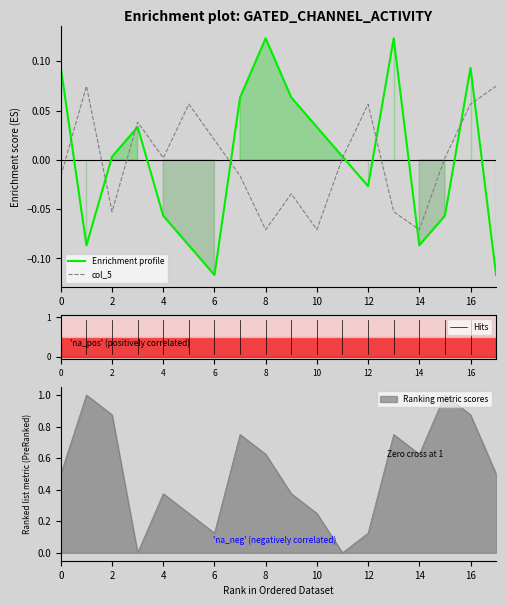

How many values in the col_5 series exceed 0?

10